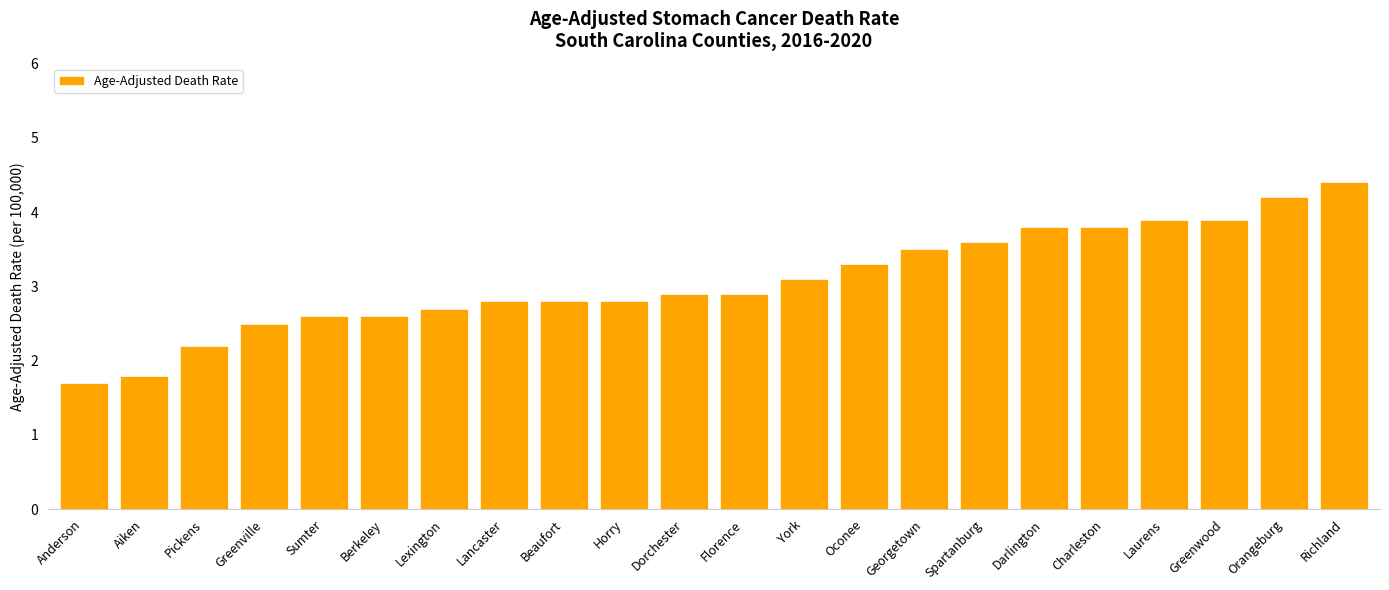

What is the difference between the maximum and minimum values?

2.7